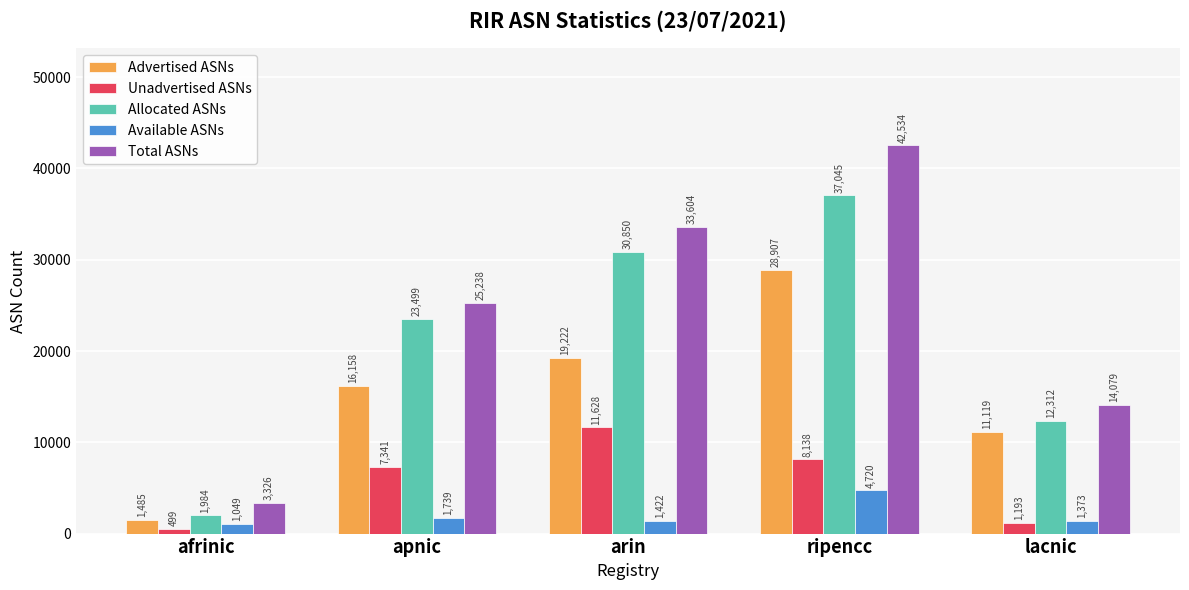

What is the value of the Total ASNs bar at the 5th from the left?

14079